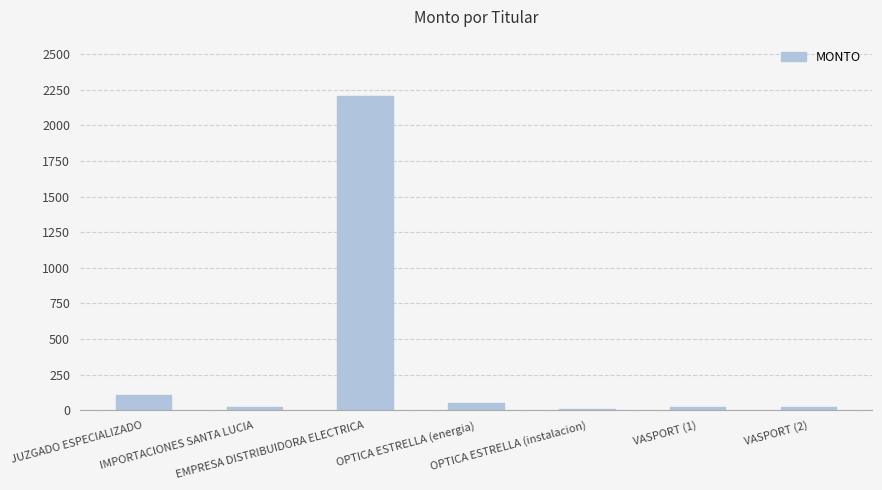

Where is the data nearest to the value 1107?

JUZGADO ESPECIALIZADO